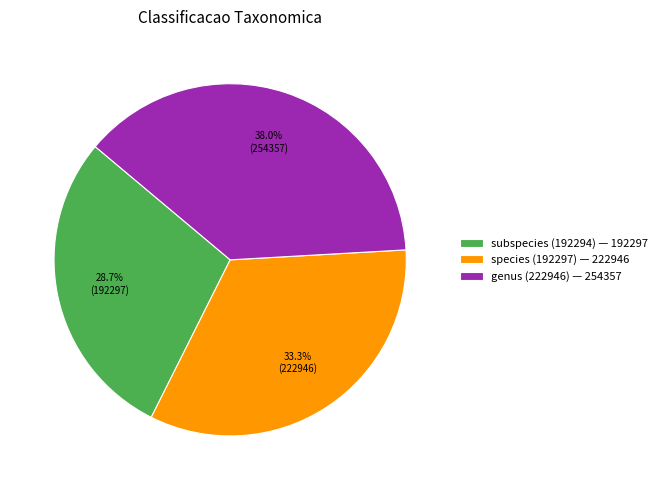

What percentage is NOT represented by genus (222946)?

62.0%